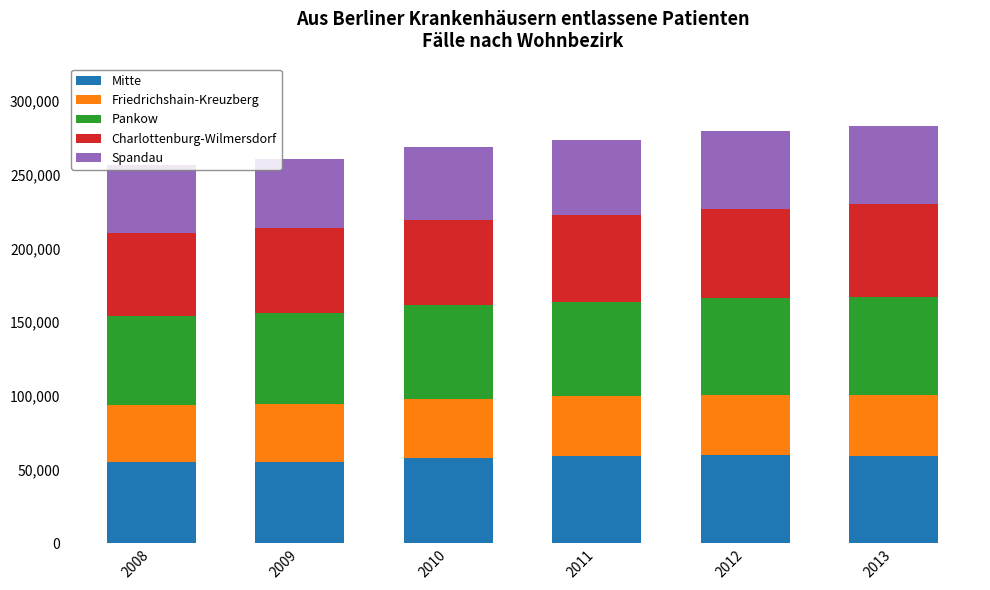

What is the maximum value for Mitte?

59767